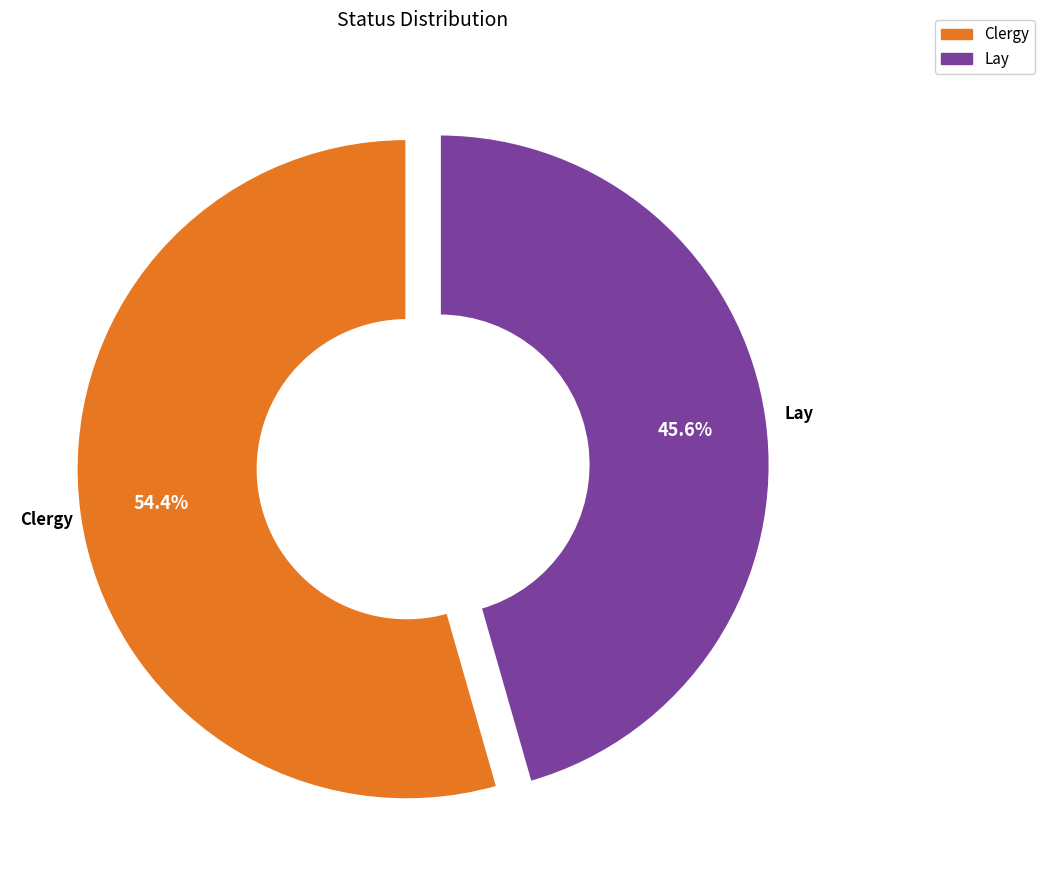

Rank the categories by value from highest to lowest.

Clergy, Lay